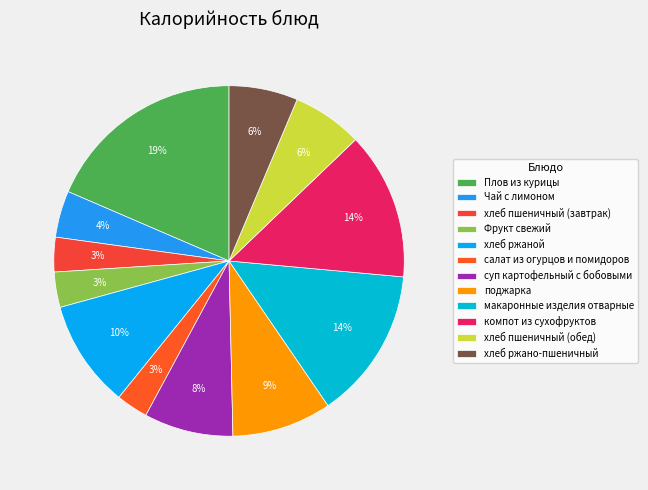

Which category has the biggest portion of the pie?

Плов из курицы